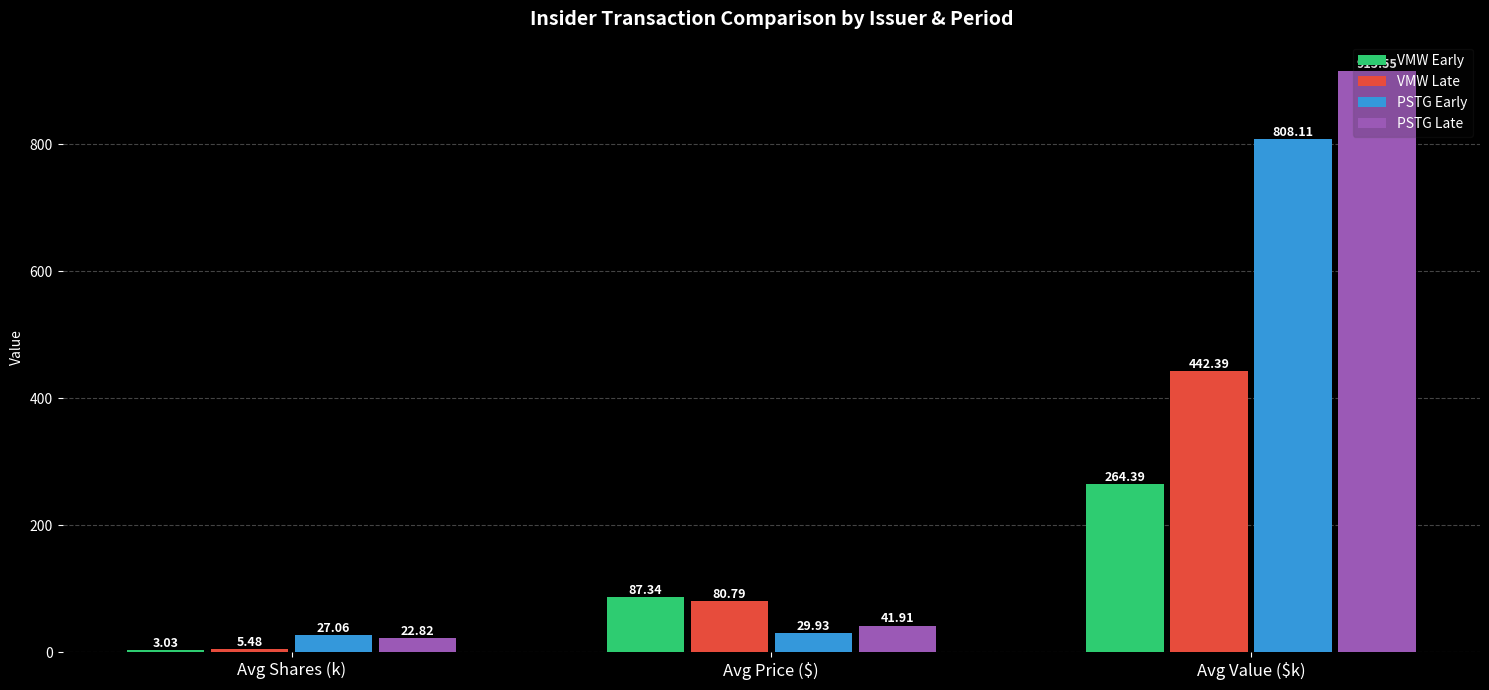

At which category is the sum across all series the highest?

Avg Value ($k)